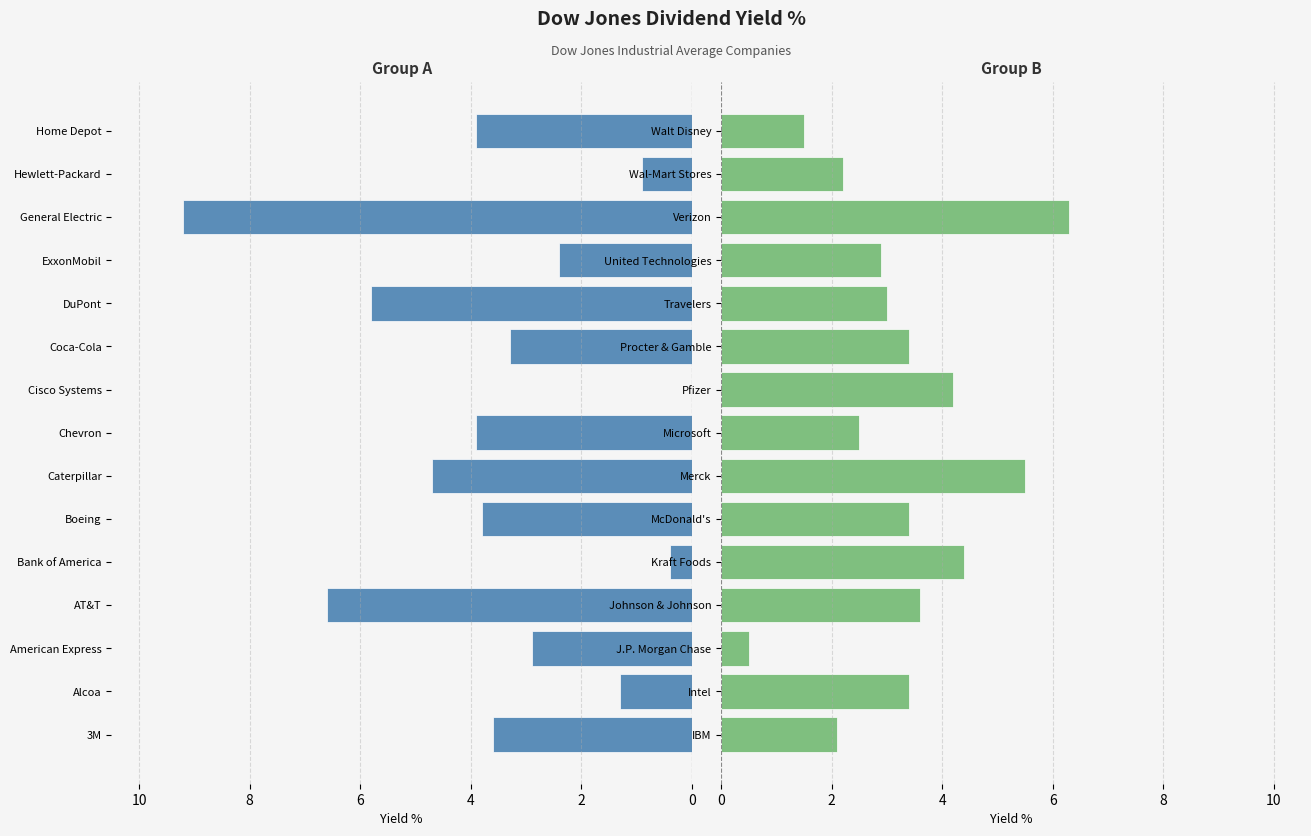

Are the bars horizontal?

Yes